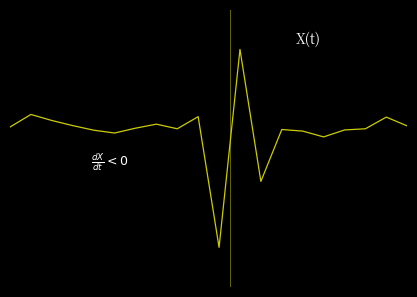

Where is the data nearest to the value 2?

15